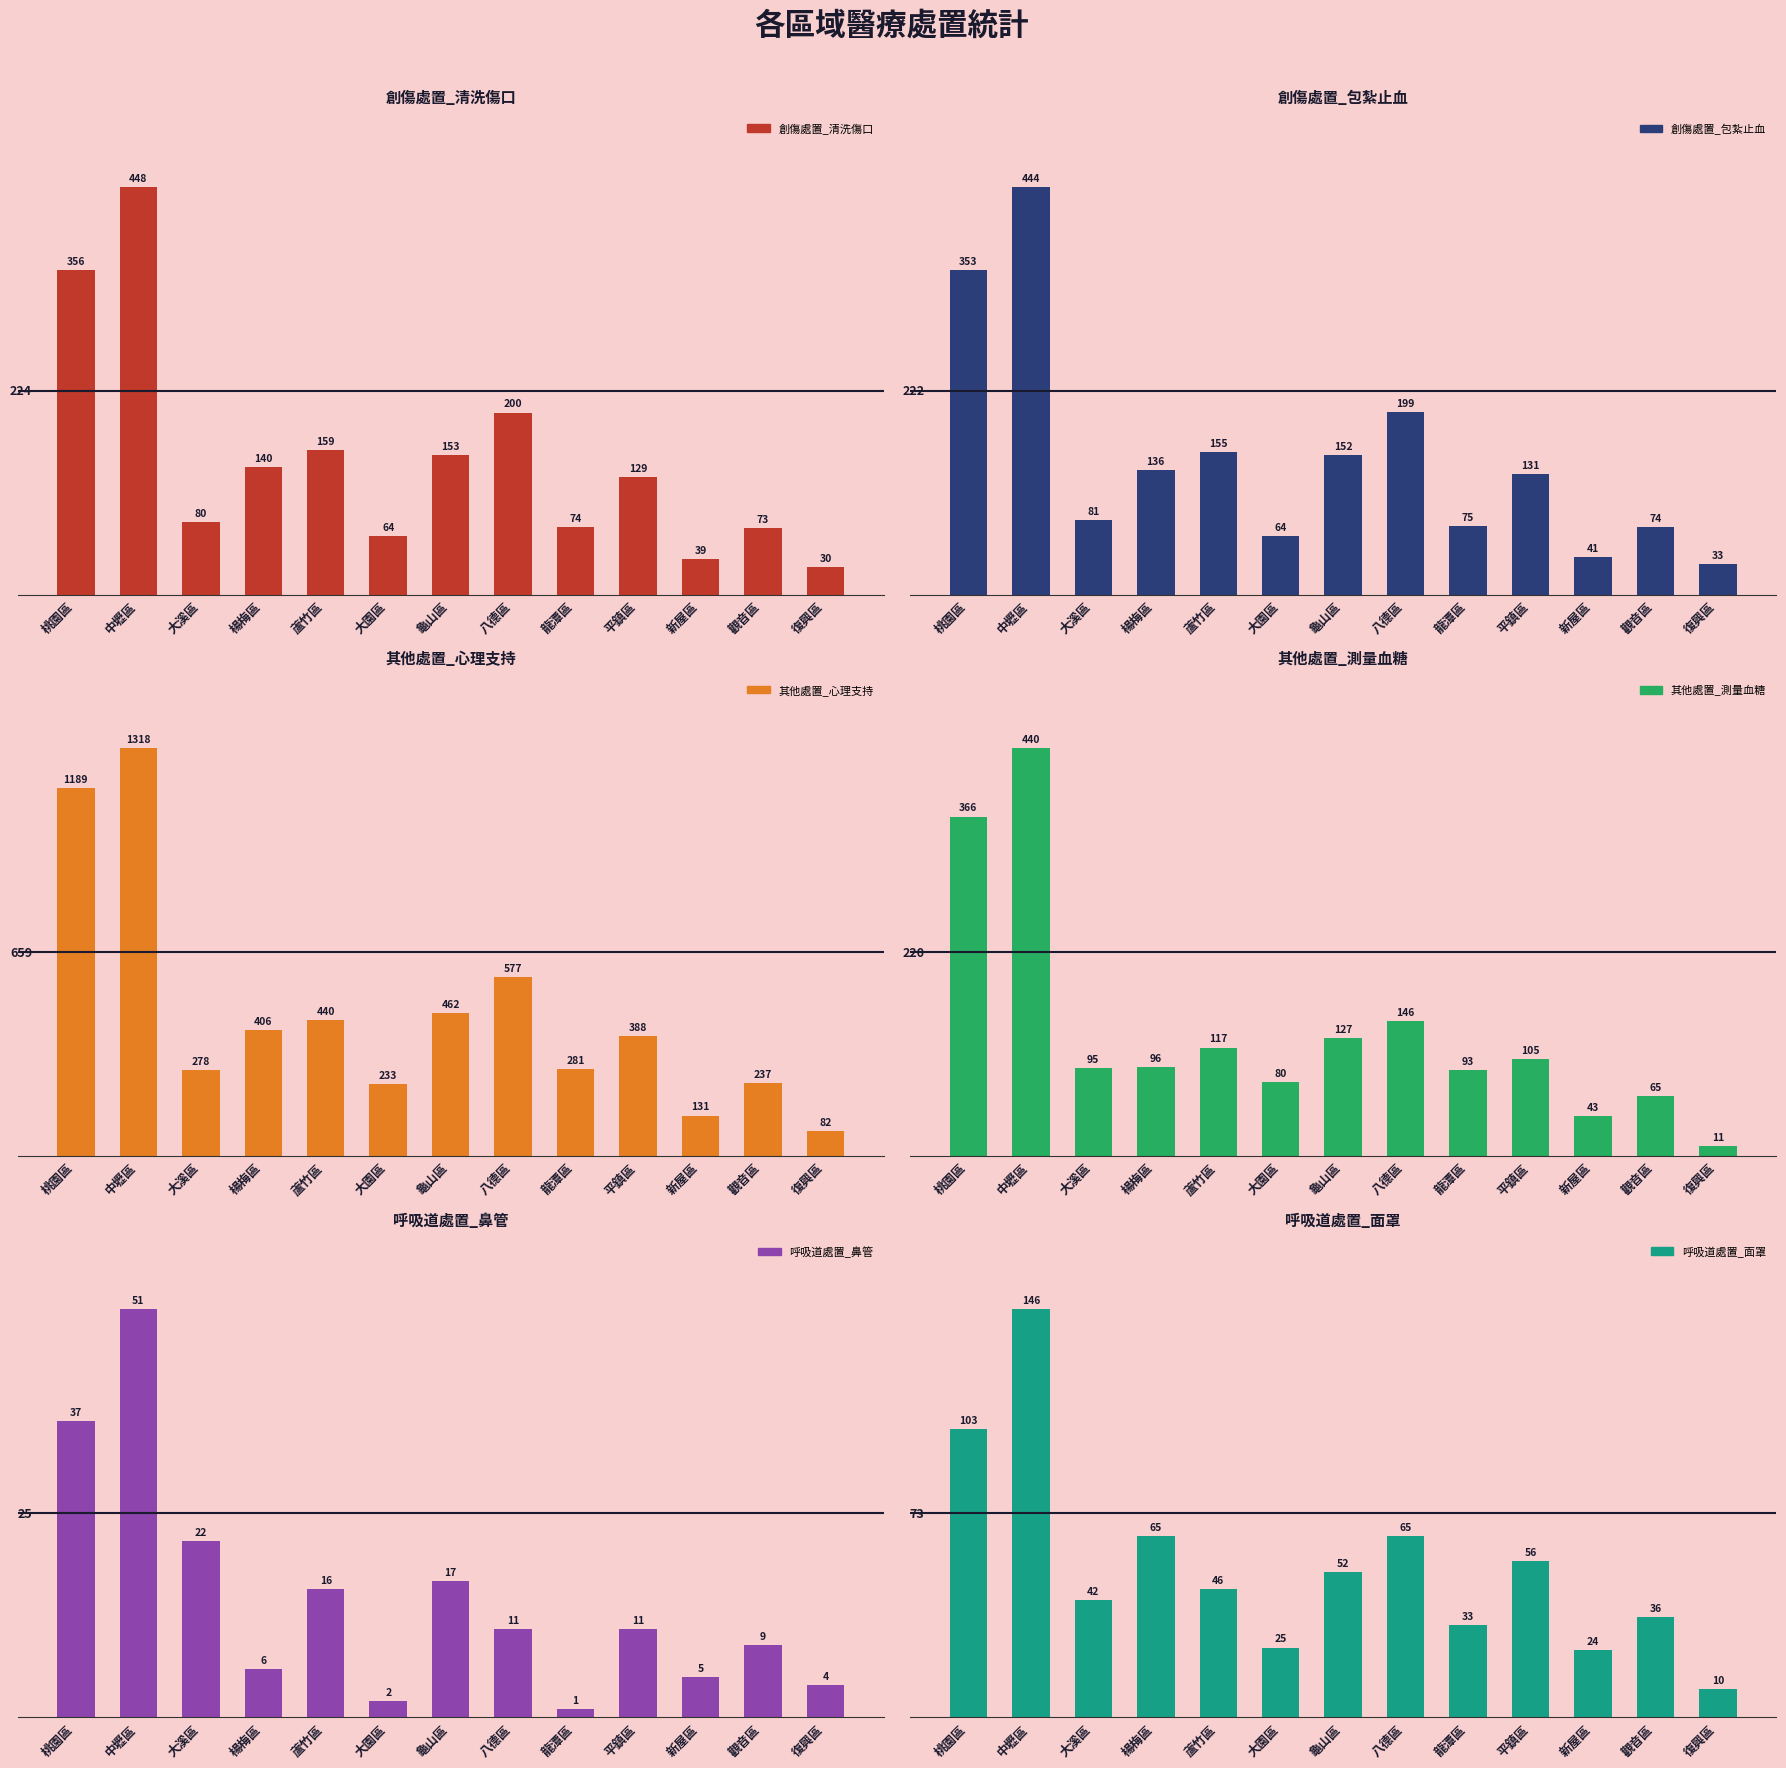

What position from the left is 觀音區?

12